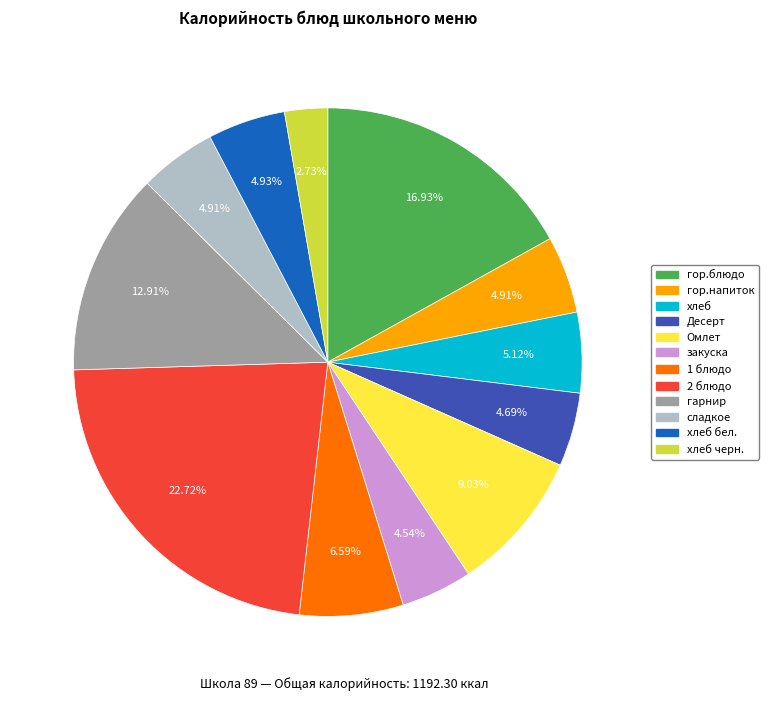

To the nearest percent, what portion does закуска represent?

5%